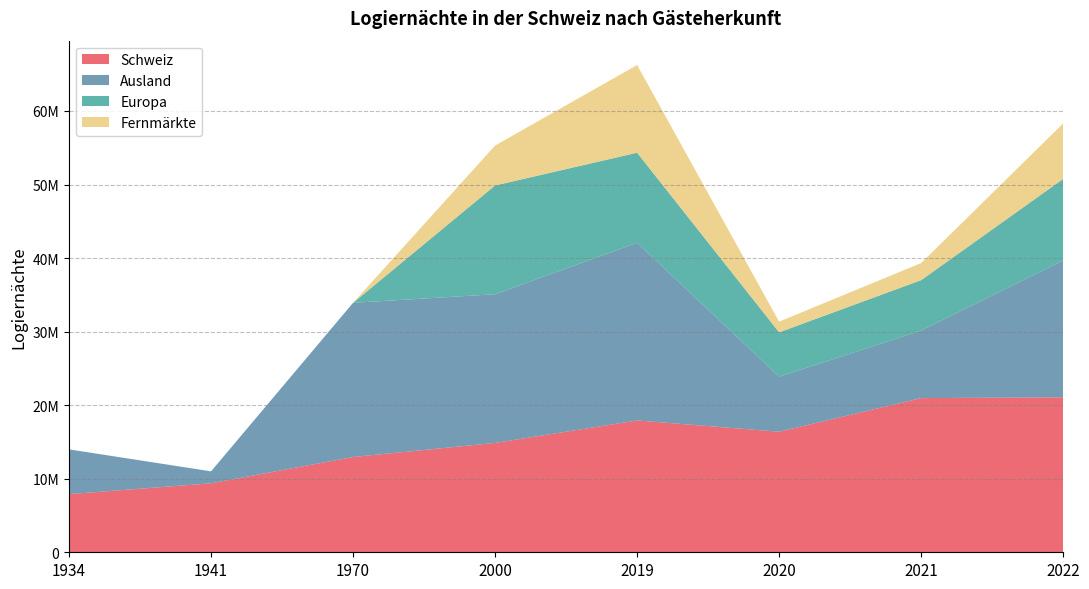

Reading left to right, list all the values displayed in this chart.

Schweiz: 7906509	9378000	12951363	14863605	17922428	16389391	20960665	21062223
Ausland: 6083738	1625000	20962776	20216532	24160398	7482238	9180463	18622504
Europa: 0	0	0	14787280	12238454	6028024	6855827	11077642
Fernmärkte: 0	0	0	5429252	11921944	1454214	2324636	7544862